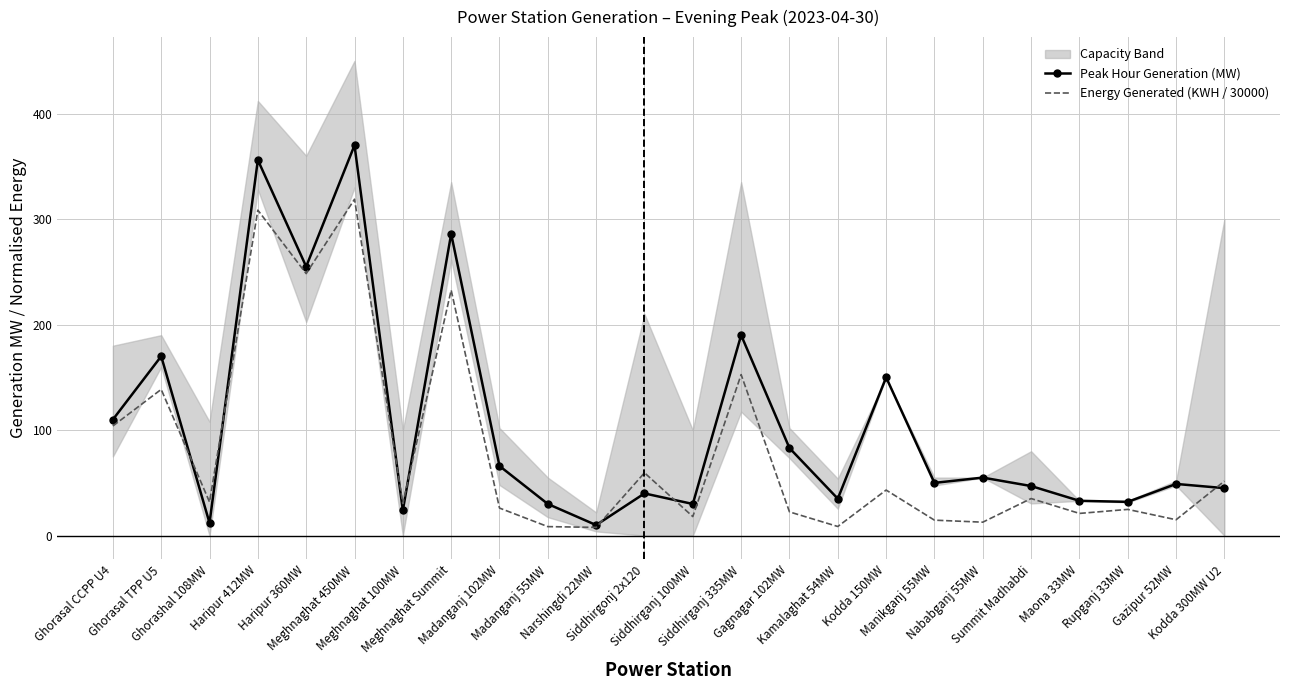

Which category has the lowest value across all series?

Narshingdi 22MW